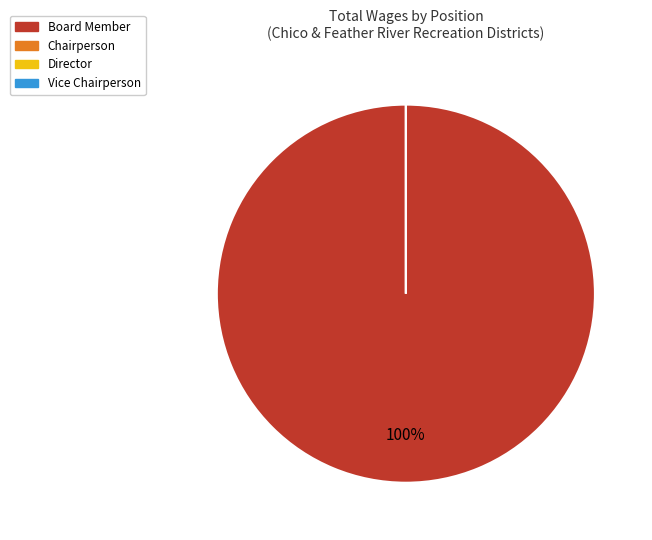

How many segments does this pie chart have?

4